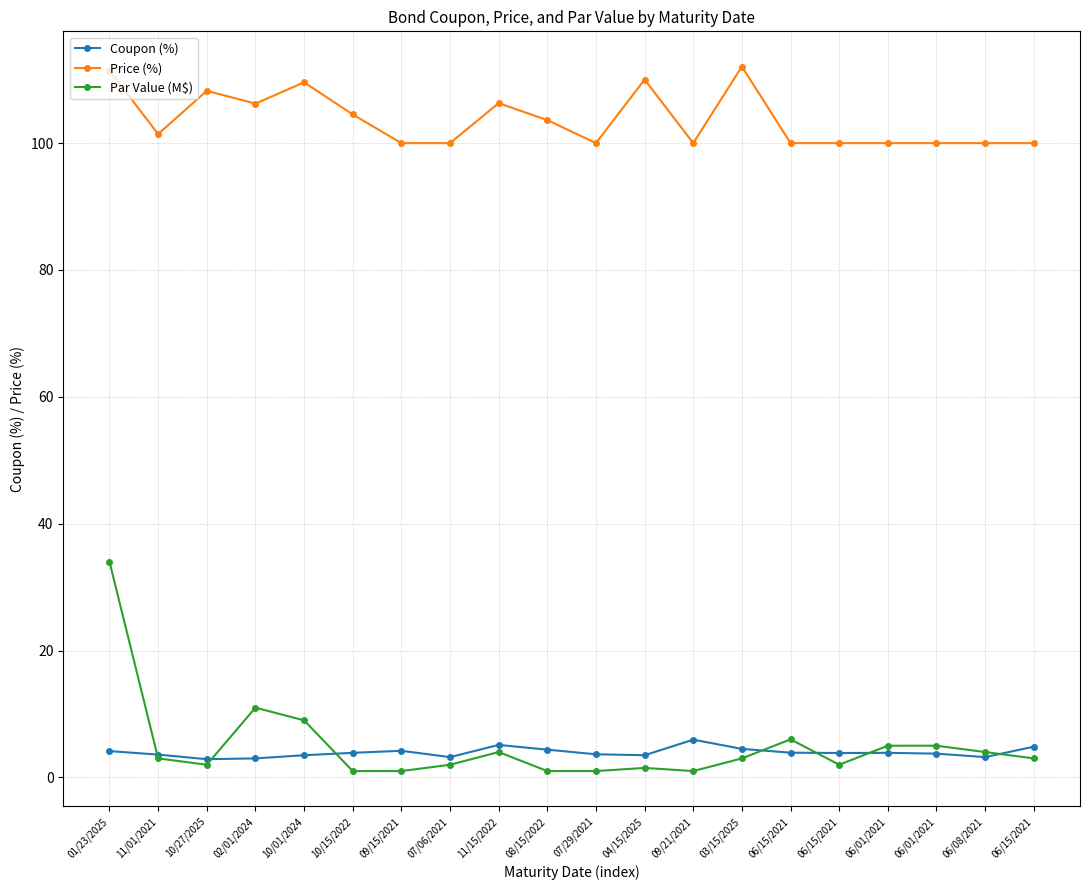

Count the number of data series in this chart.

3